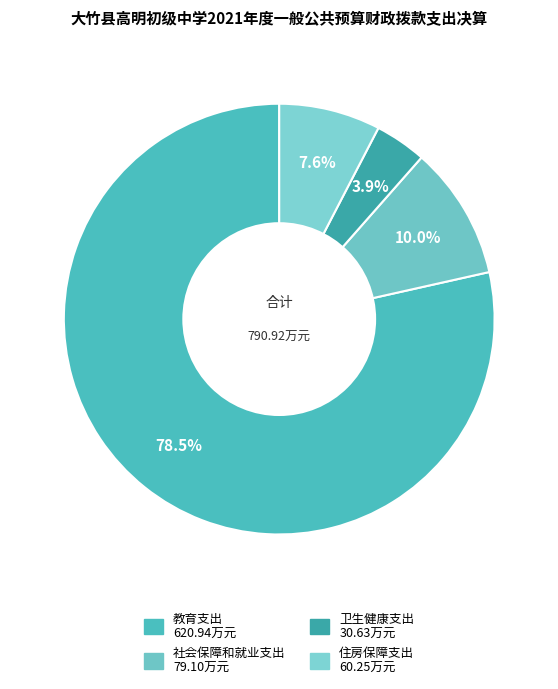

How many slices are in this pie chart?

4